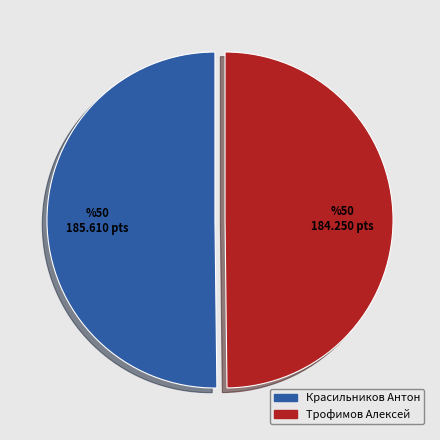

Approximately how many times larger is the value at Красильников Антон compared to Трофимов Алексей?

1.0